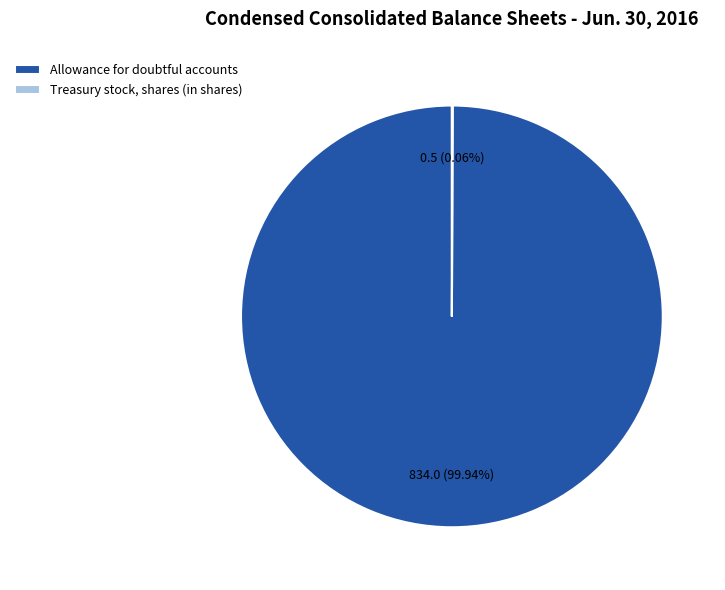

Which category has the biggest portion of the pie?

Allowance for doubtful accounts